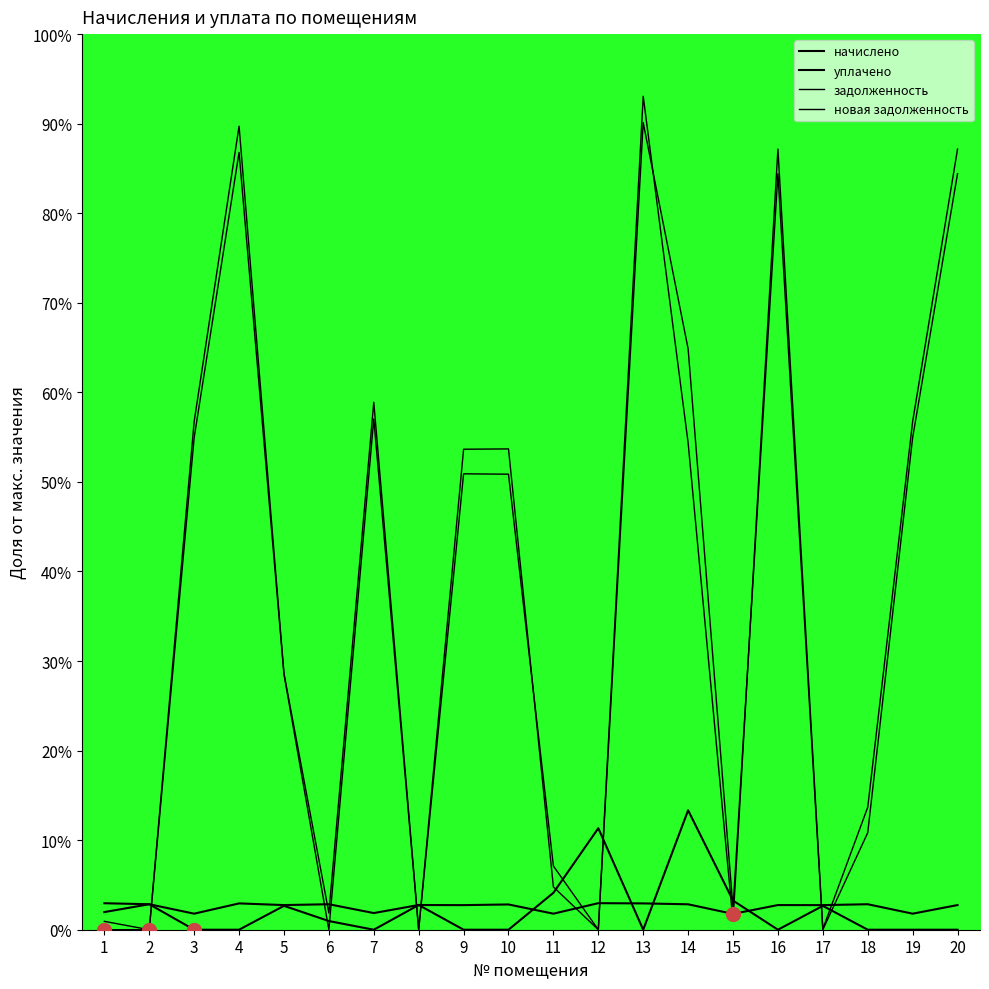

In задолженность, how many points are higher than both neighbors (excluding endpoints)?

5